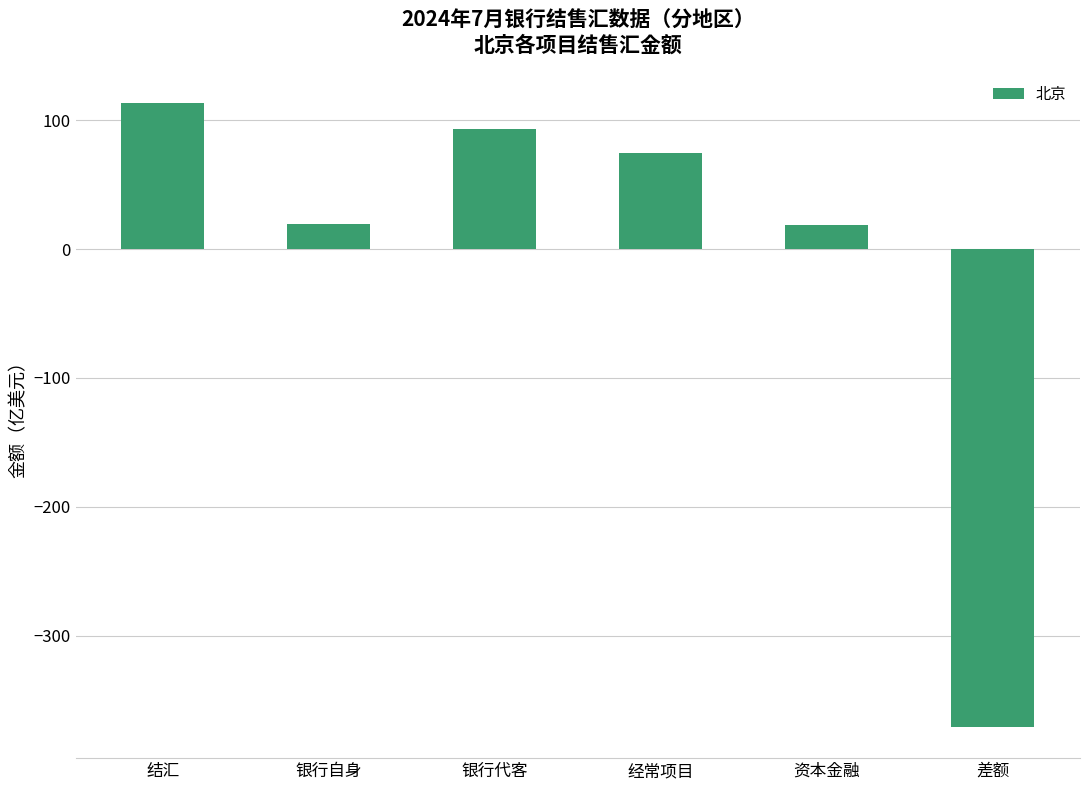

What is the label of the 2nd bar from the left?

银行自身